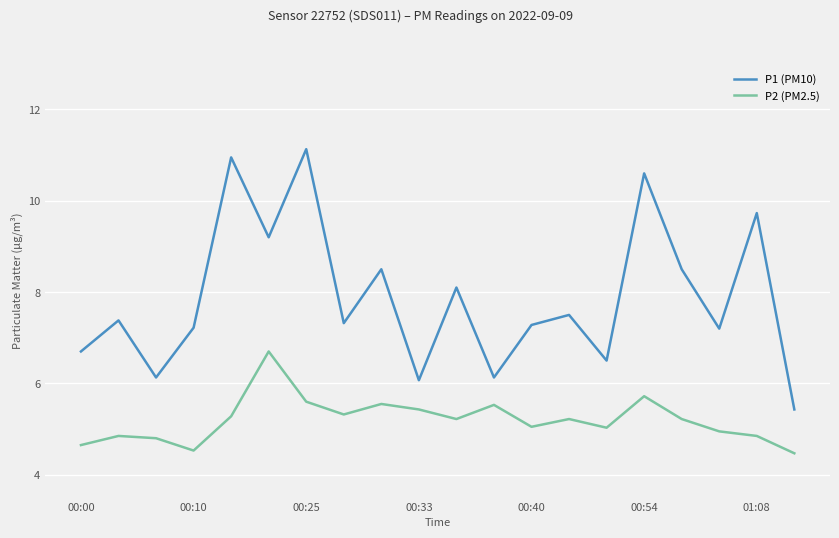

Which series has the largest total across all categories?

P1 (PM10)